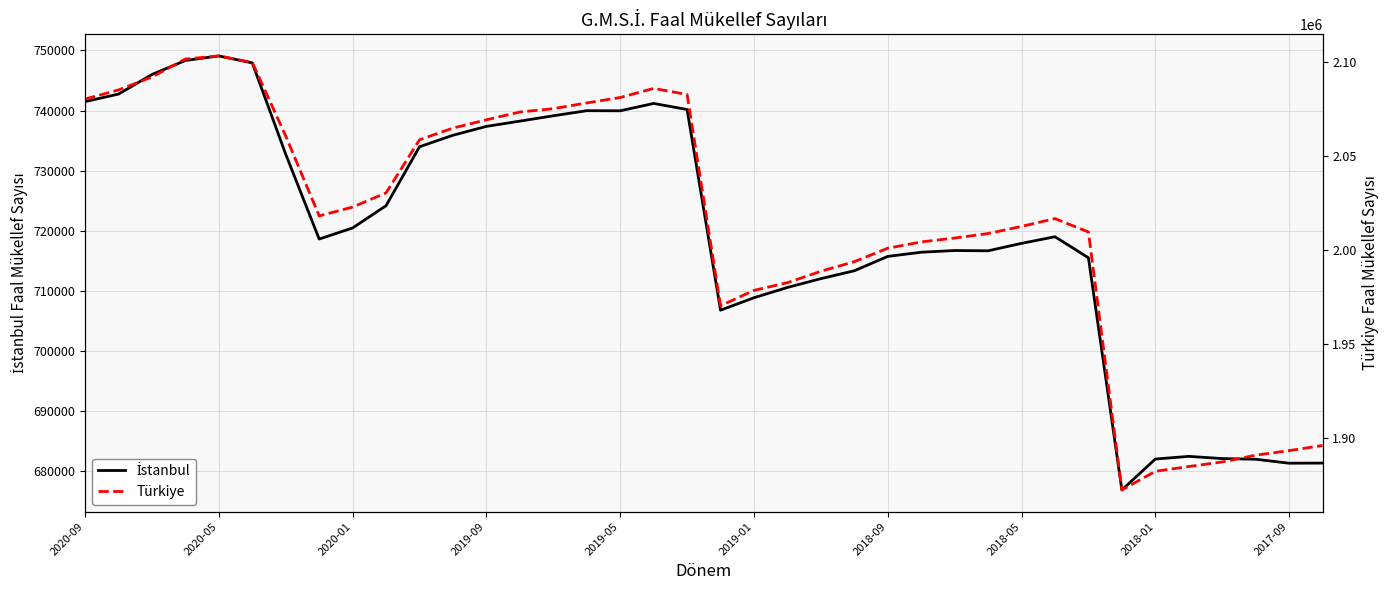

Which has a higher value, 29 or 22?

29